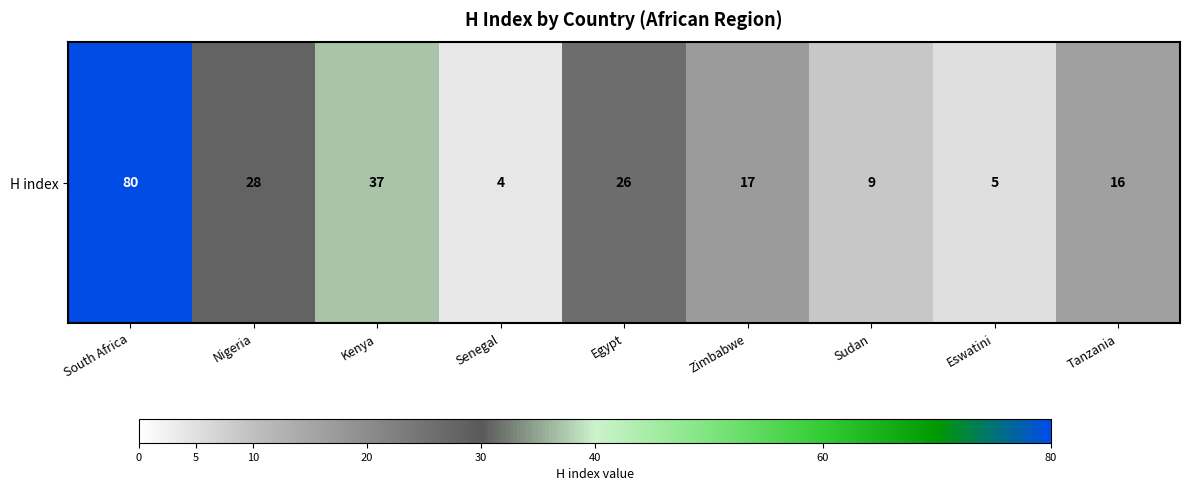

Where is the data nearest to the value 42?

Kenya